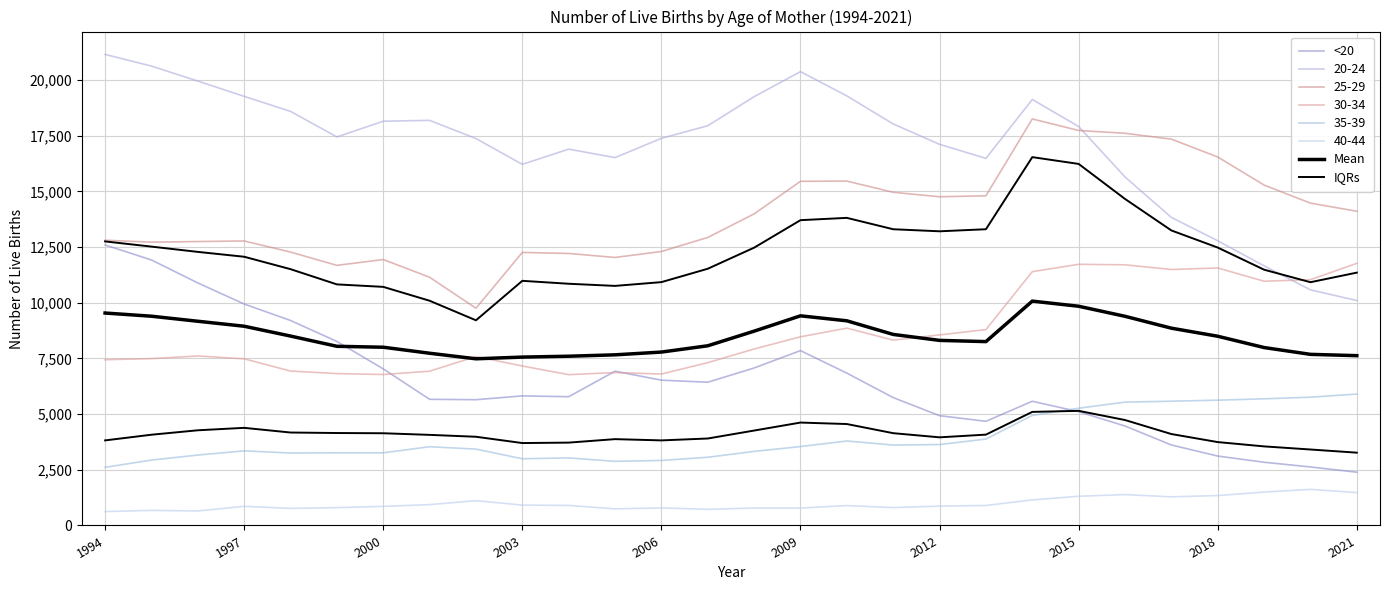

True or false: IQRs and <20 intersect in this chart.

False